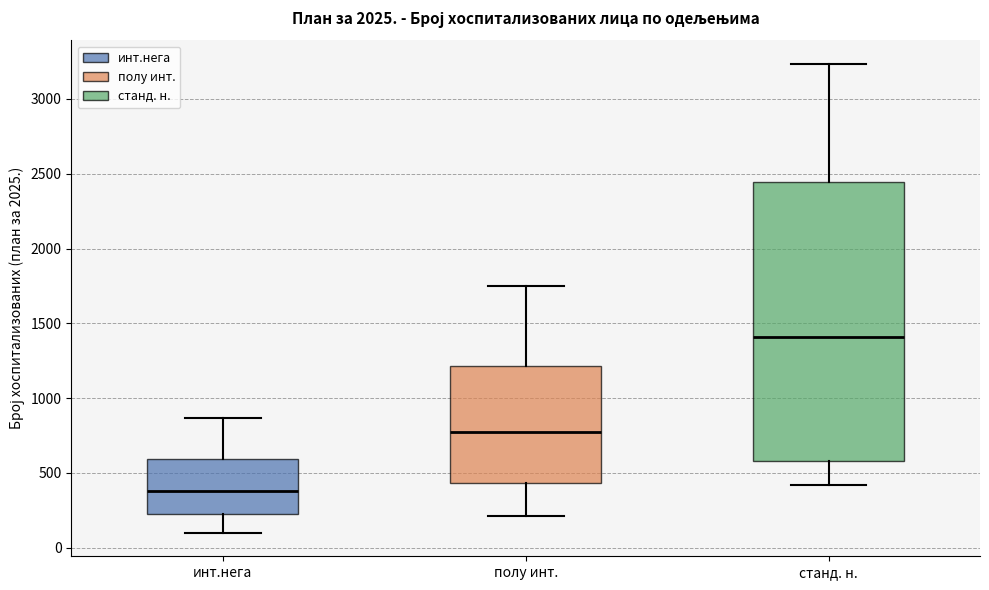

Reading left to right, read every box against the y-axis: the position of its median line, the range the box covers, and the ends of its whiskers. The values are not printed on the chart, so give them approximately, as read against the axis.

инт.нега: median 400, box 200 to 600, whiskers 100 to 850
полу инт.: median 750, box 450 to 1200, whiskers 200 to 1750
станд. н.: median 1400, box 600 to 2450, whiskers 400 to 3250